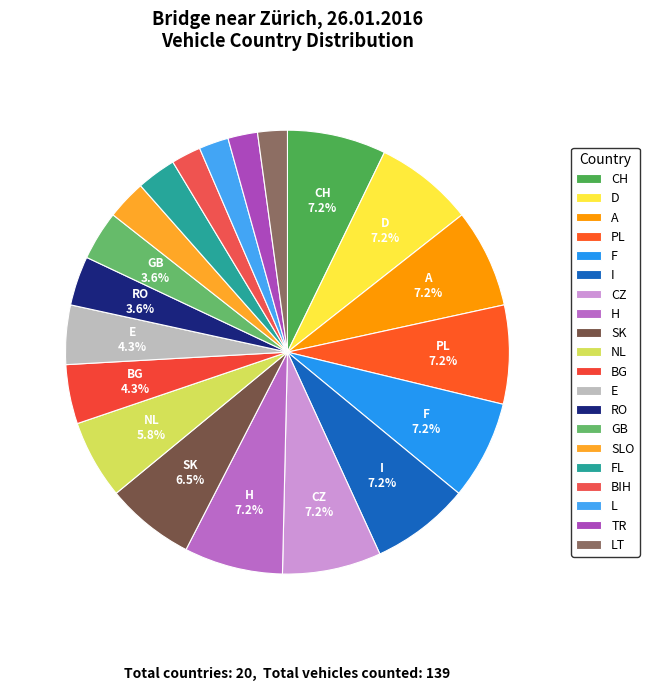

Is there a majority slice in this chart?

No